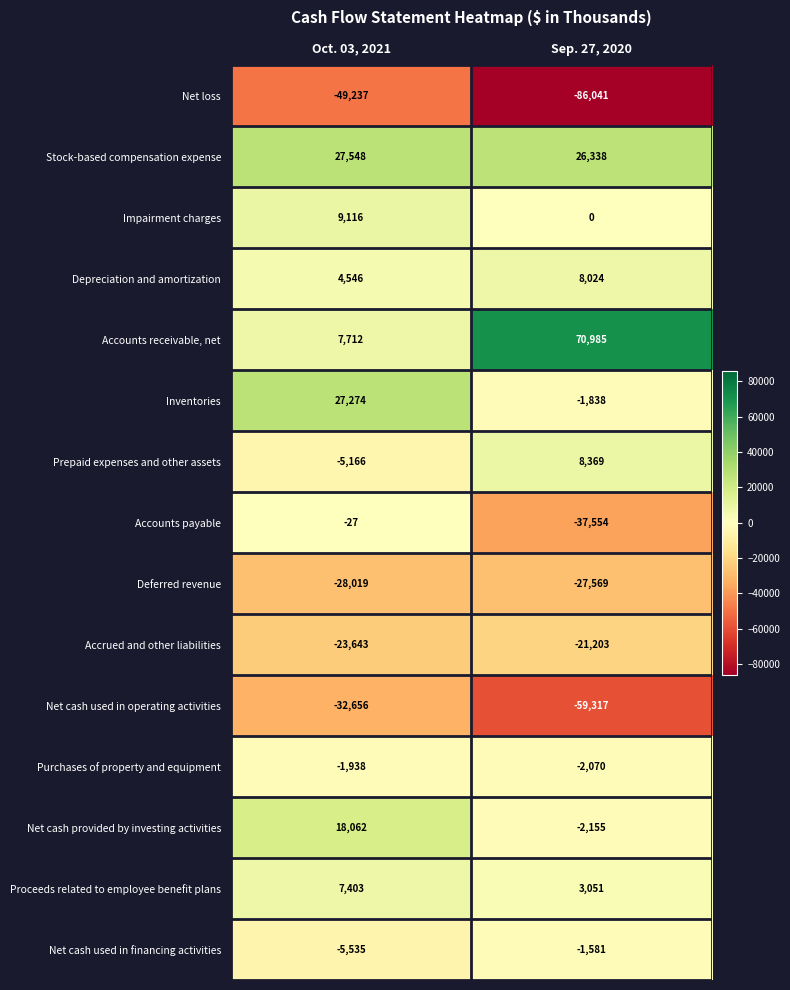

True or false: Stock-based compensation expense has a value of 47566 at Oct. 03, 2021.

False